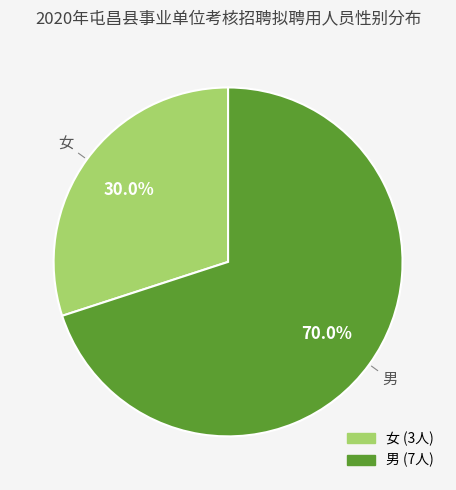

Rank the categories by value from highest to lowest.

男, 女